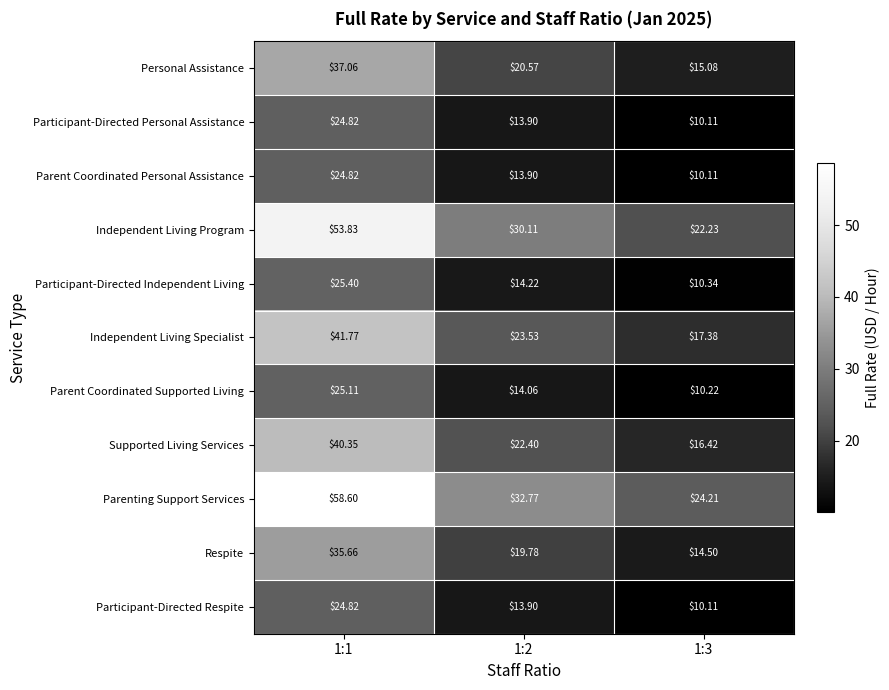

Which series has the largest range (max minus min)?

Parenting Support Services